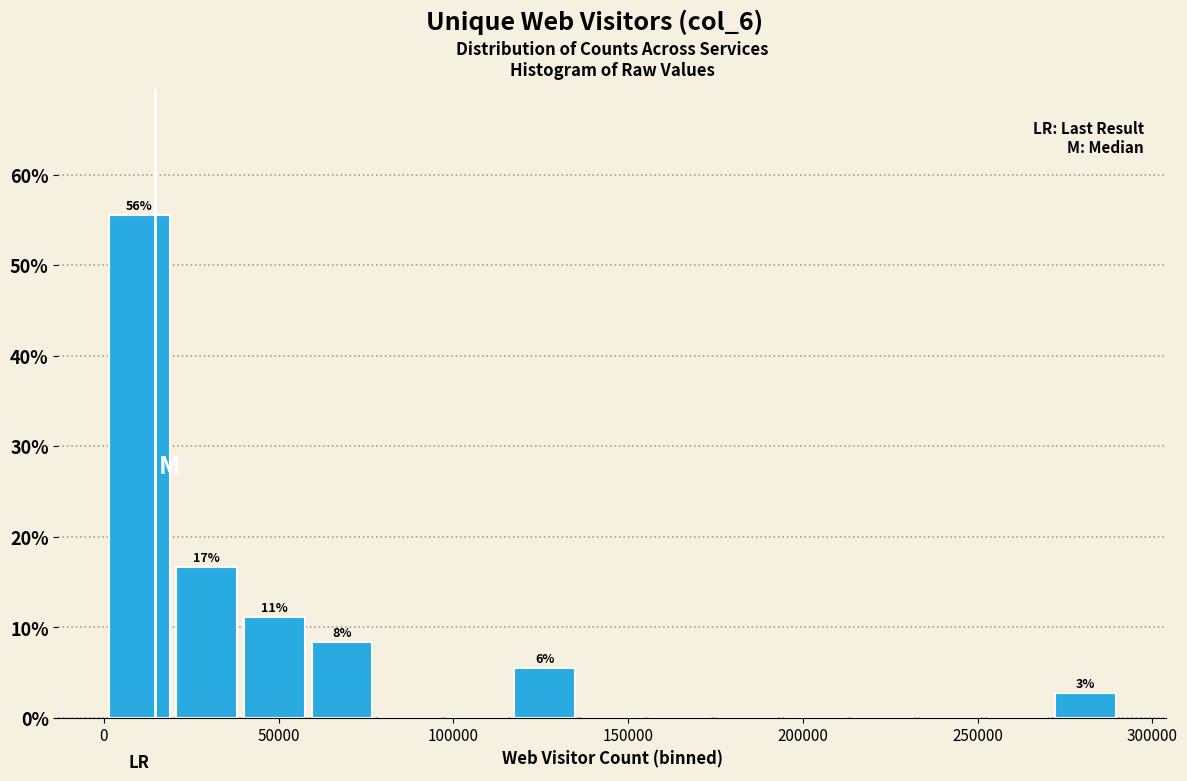

Read against the x-axis, roughly where is the centre of the tallest bar?

10000